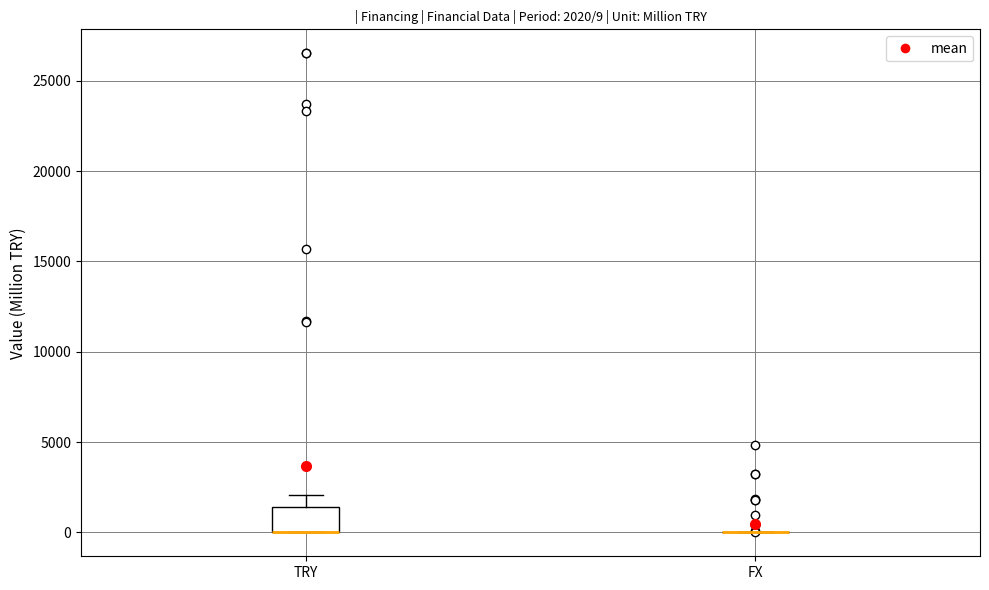

Comparing the boxes themselves (not the whiskers), which one is the tallest?

TRY